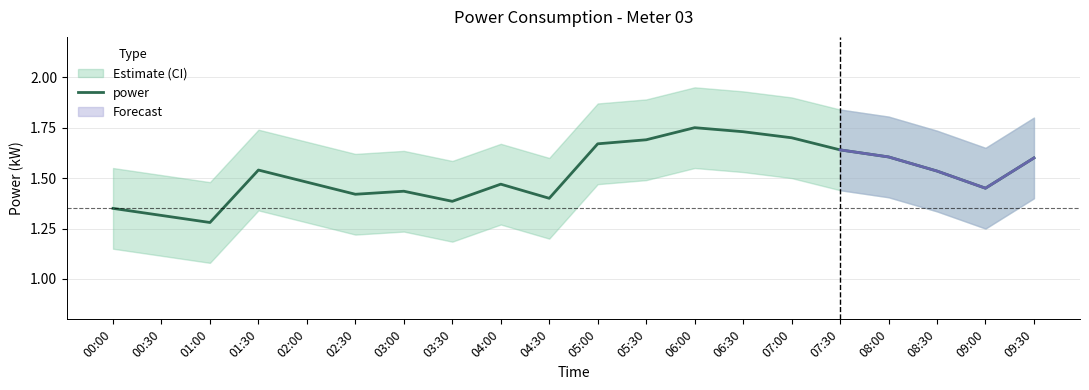

Count the values in the range 1 to 2.

20